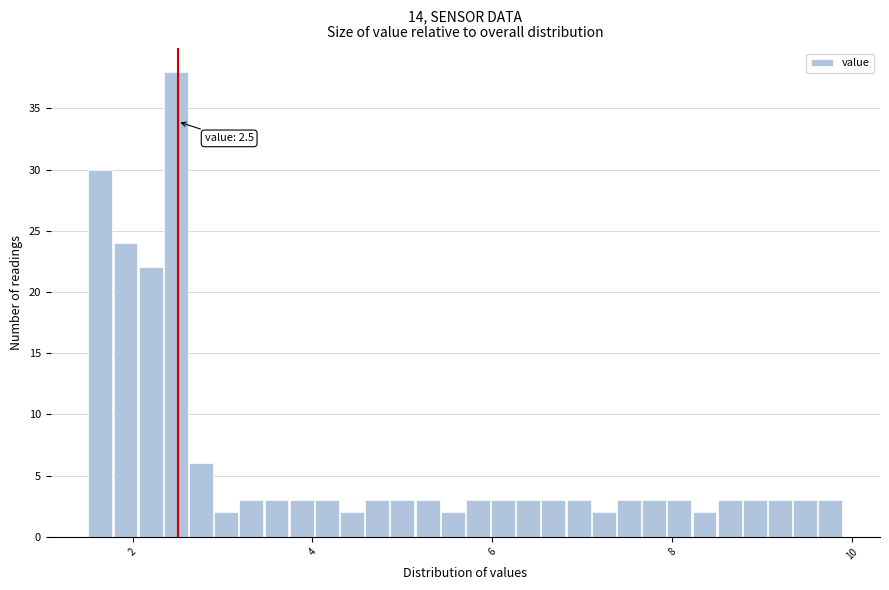

Around what value on the x-axis is the tallest bar? Give the approximate position of its centre, as read against the axis.

2.4